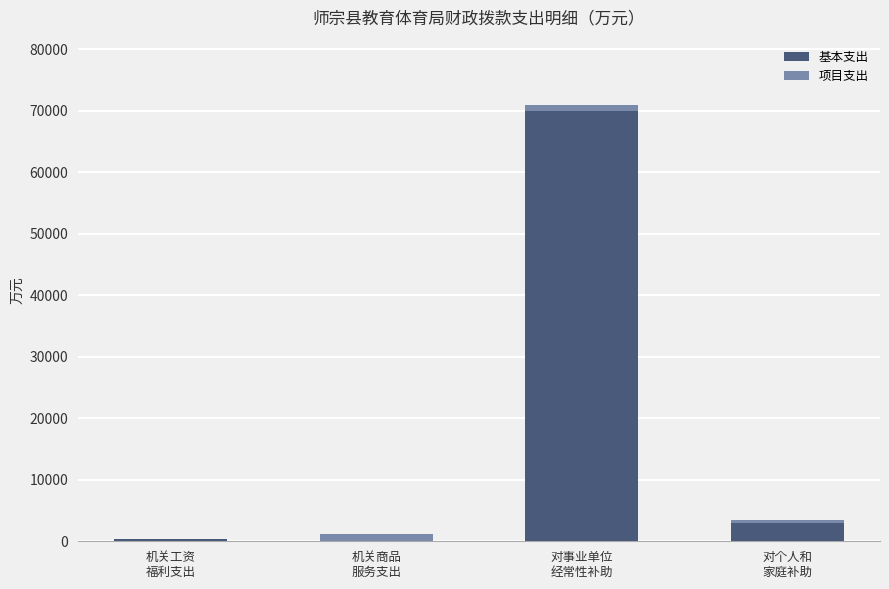

What is the highest value of the 基本支出 series?

69937.2